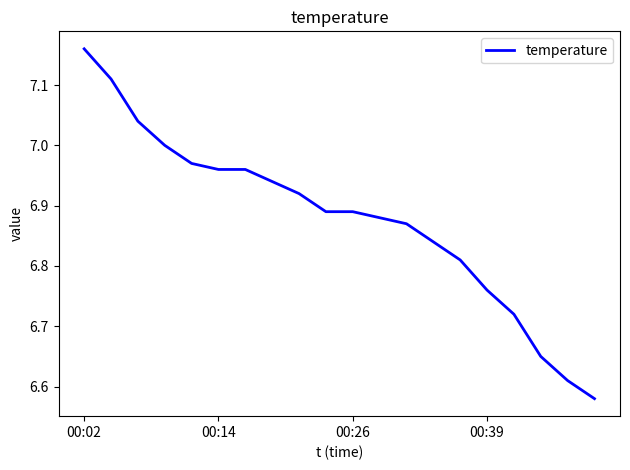

What is the sum of all values?

137.6